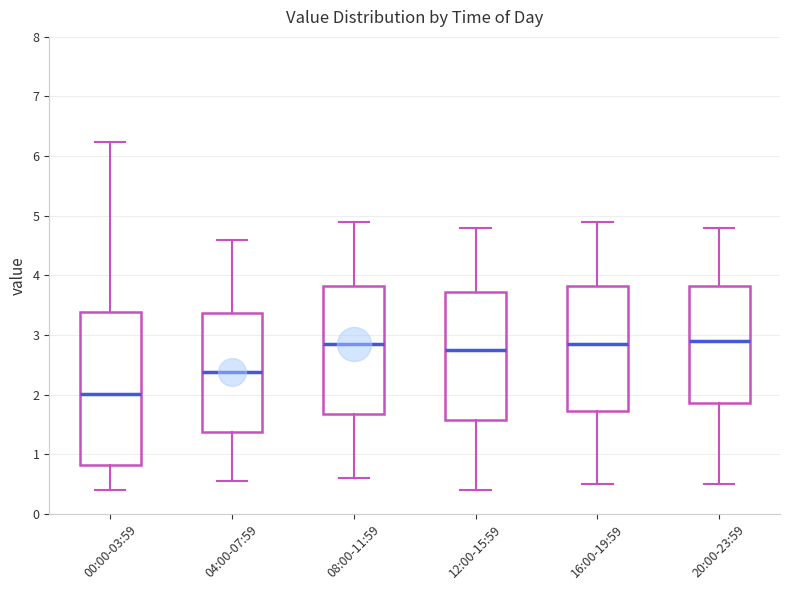

Where is the upper edge of the box for 16:00-19:59 on the y-axis? The values are not printed on the chart, so give them approximately, as read against the axis.

3.8